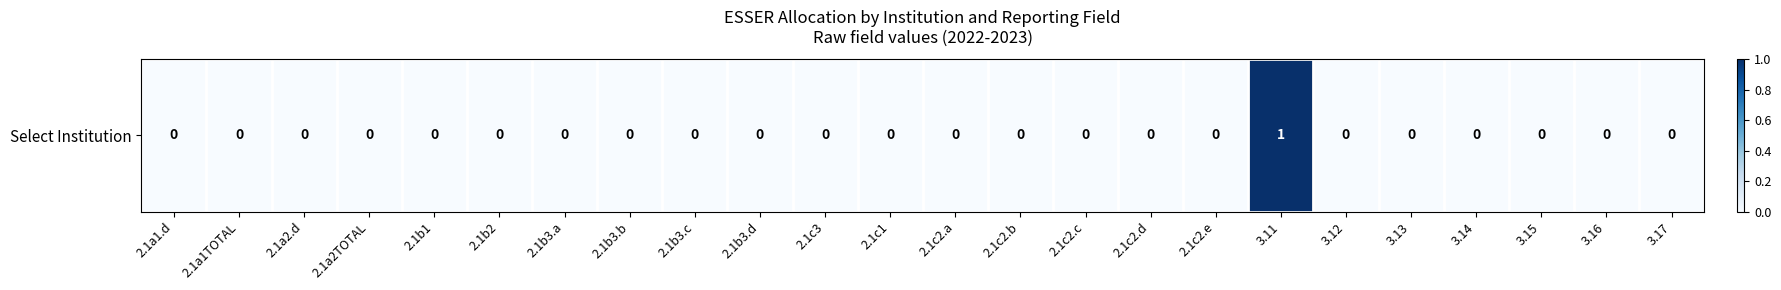

Reading left to right, transcribe all the data shown in this chart.

0	0	0	0	0	0	0	0	0	0	0	0	0	0	0	0	0	1	0	0	0	0	0	0